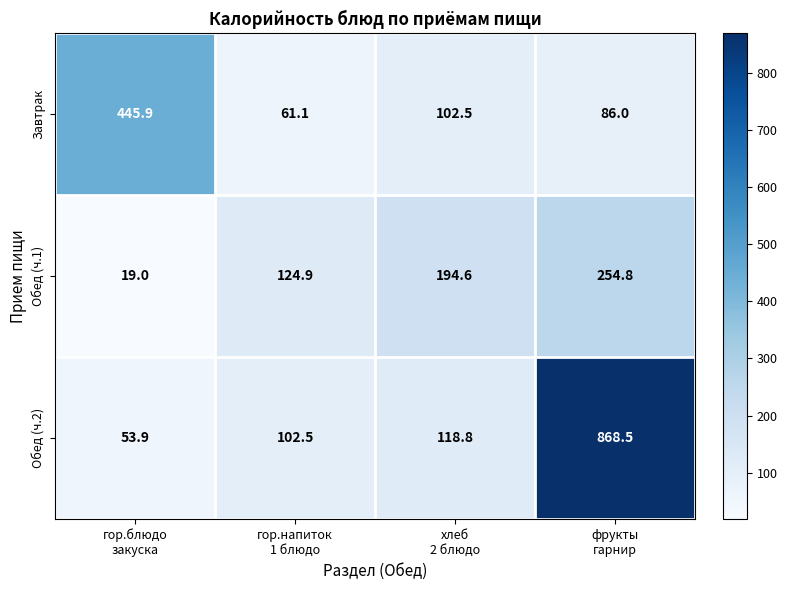

Count the number of categories in the chart.

4